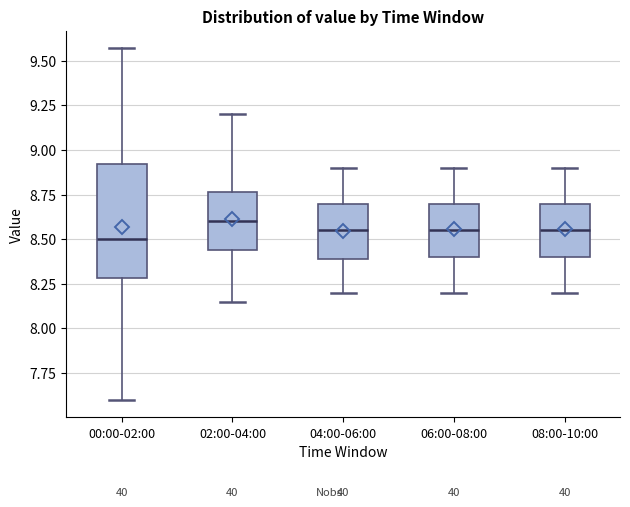

Reading left to right, transcribe this box plot: for each box, give where its median line is, the range the box spans, and where its two whiskers end, as read against the y-axis. The values are not printed on the chart, so give them approximately, as read against the axis.

00:00-02:00: median 8.50, box 8.30 to 8.90, whiskers 7.60 to 9.55
02:00-04:00: median 8.60, box 8.45 to 8.75, whiskers 8.15 to 9.20
04:00-06:00: median 8.55, box 8.40 to 8.70, whiskers 8.20 to 8.90
06:00-08:00: median 8.55, box 8.40 to 8.70, whiskers 8.20 to 8.90
08:00-10:00: median 8.55, box 8.40 to 8.70, whiskers 8.20 to 8.90